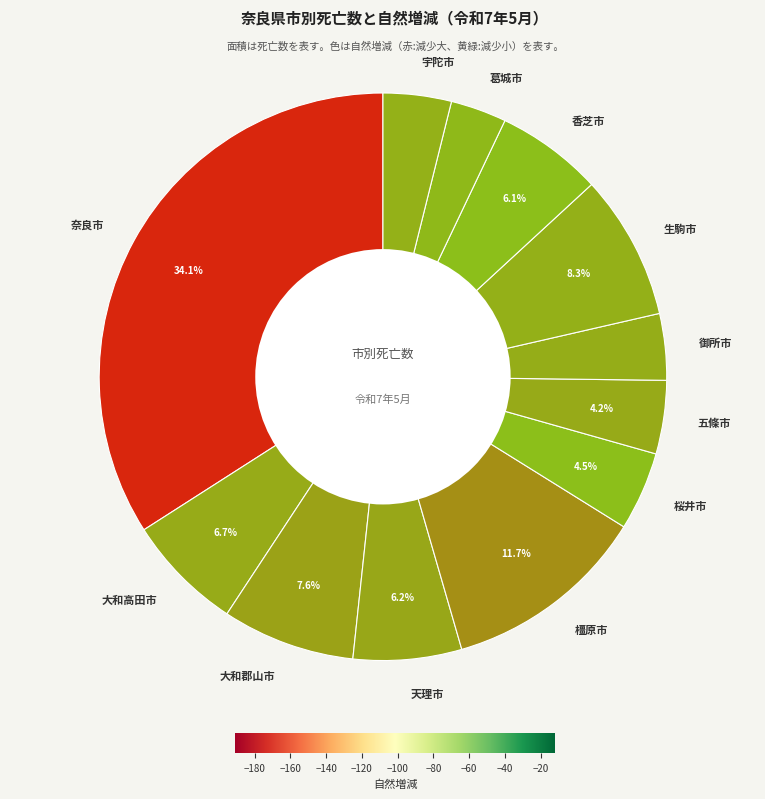

How many segments does this pie chart have?

12